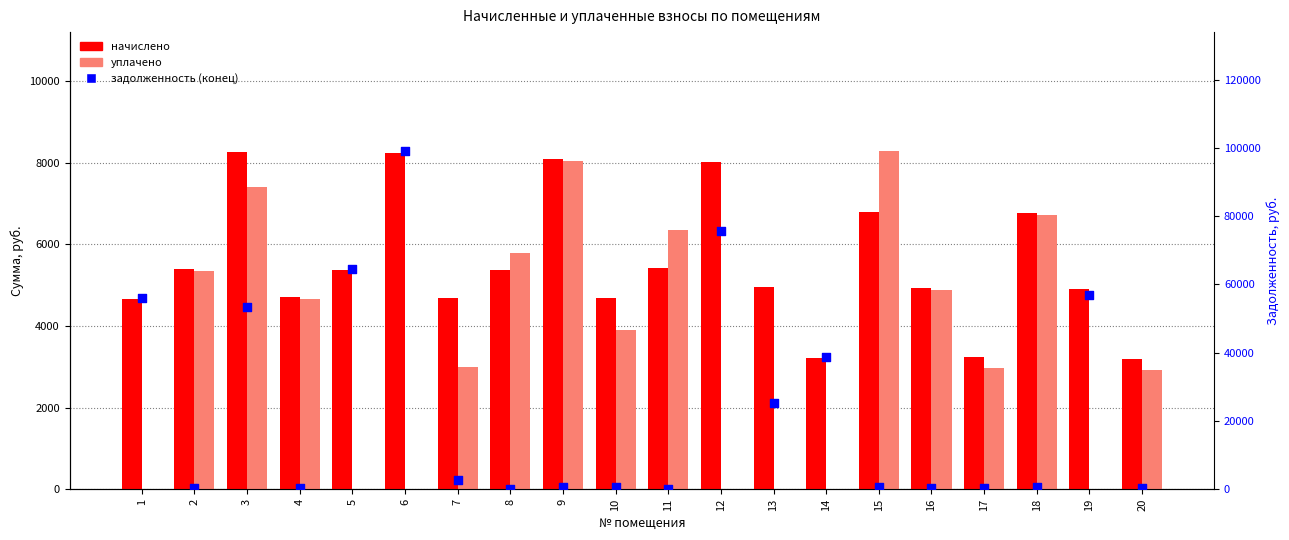

At which category is the sum across all series the highest?

6